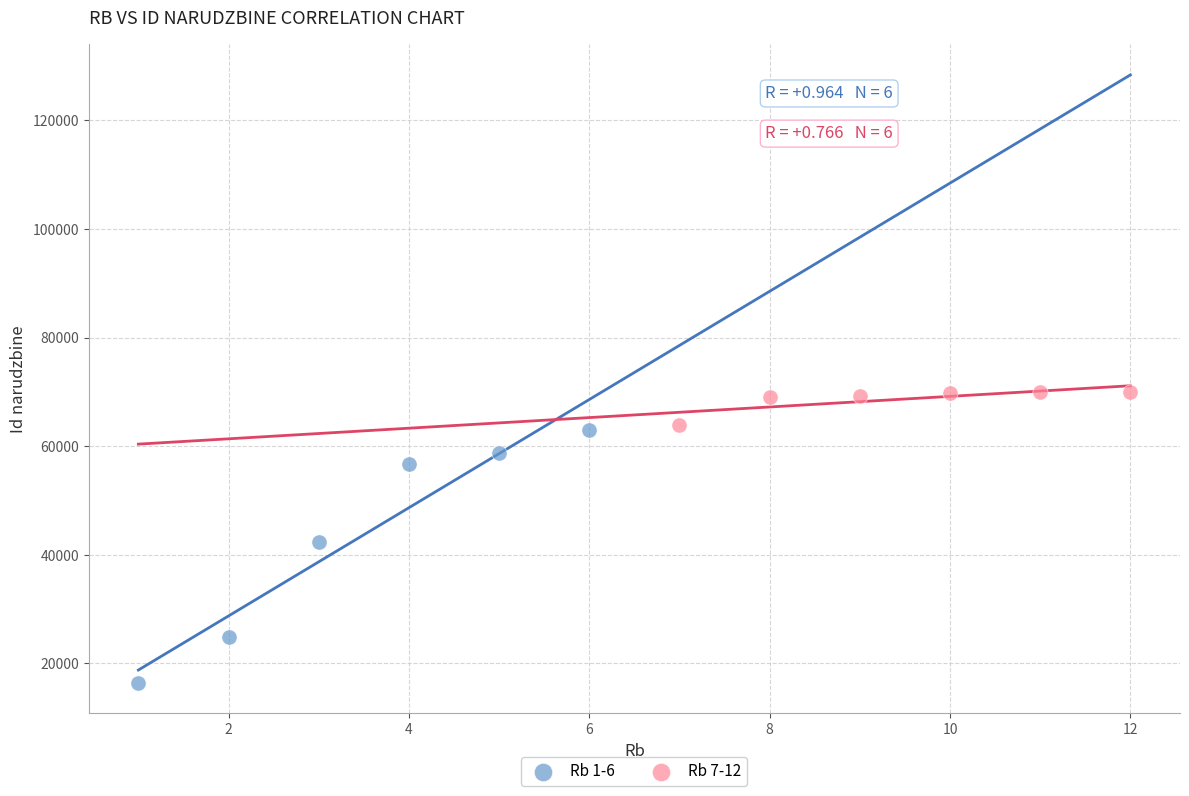

Which series has the widest spread of Y values?

Rb 1-6